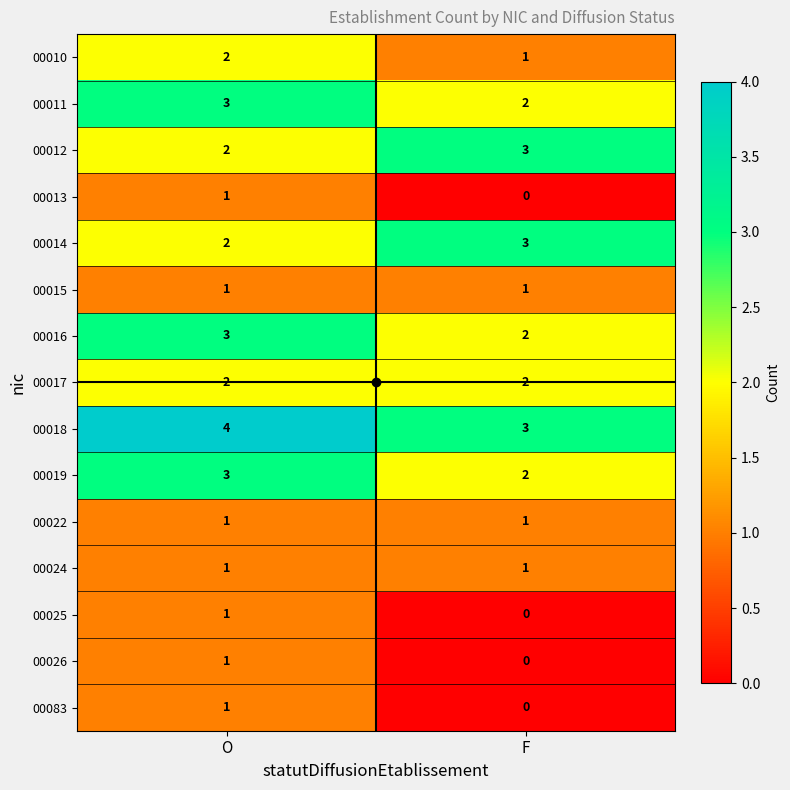

What is the sum of the 00016 values at F and O?

5